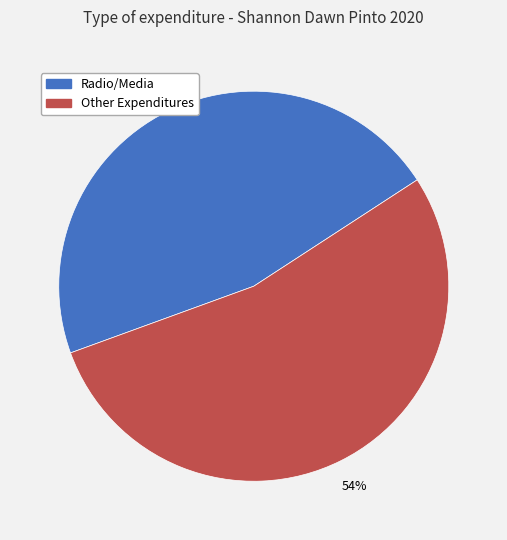

Is there a majority slice in this chart?

Yes